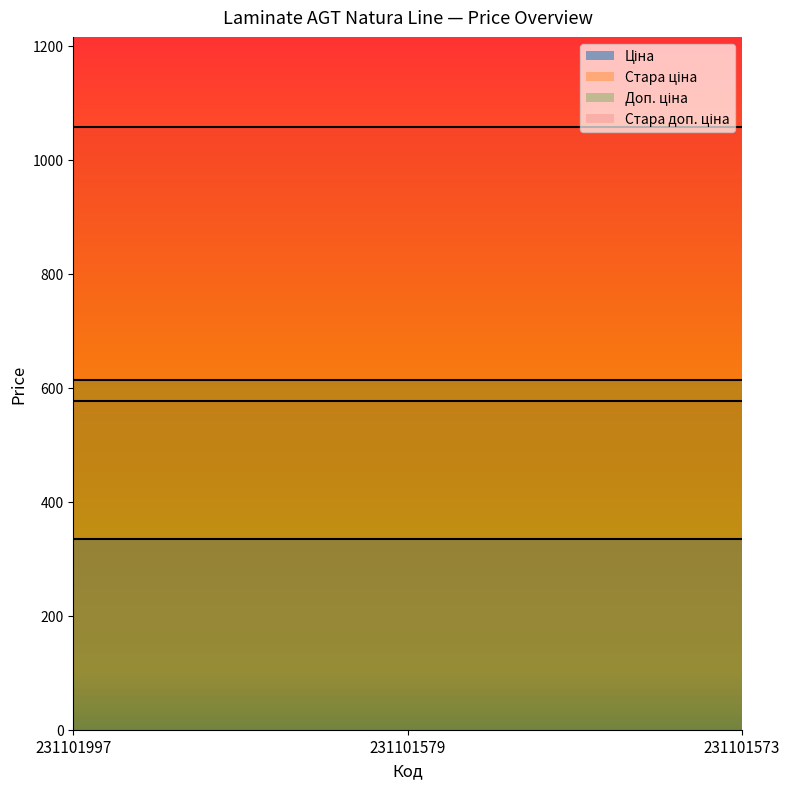

What are all the series names shown in the legend?

Ціна, Стара ціна, Доп. ціна, Стара доп. ціна